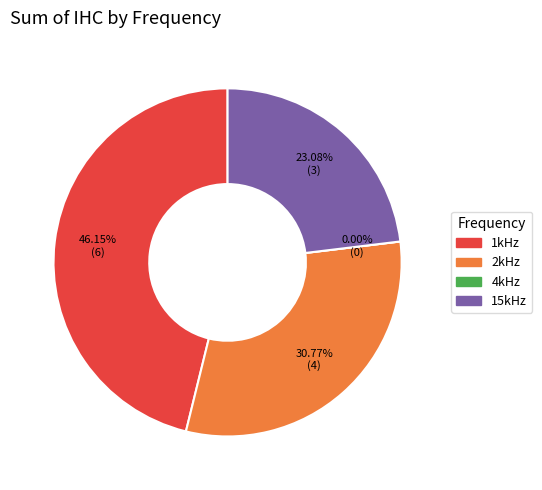

To the nearest percent, what is the difference between the 1kHz and 15kHz slice percentages?

23%